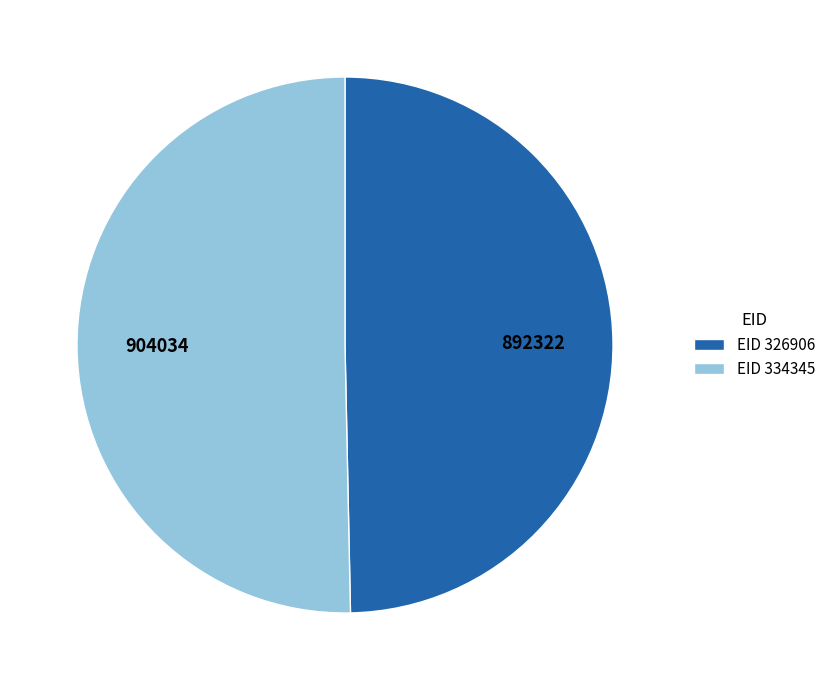

What is the ratio of the value at EID 326906 to the value at EID 334345?

1.0